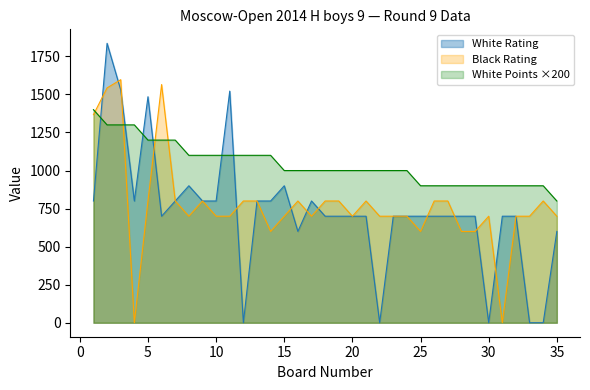

What is the greatest value displayed?

1836